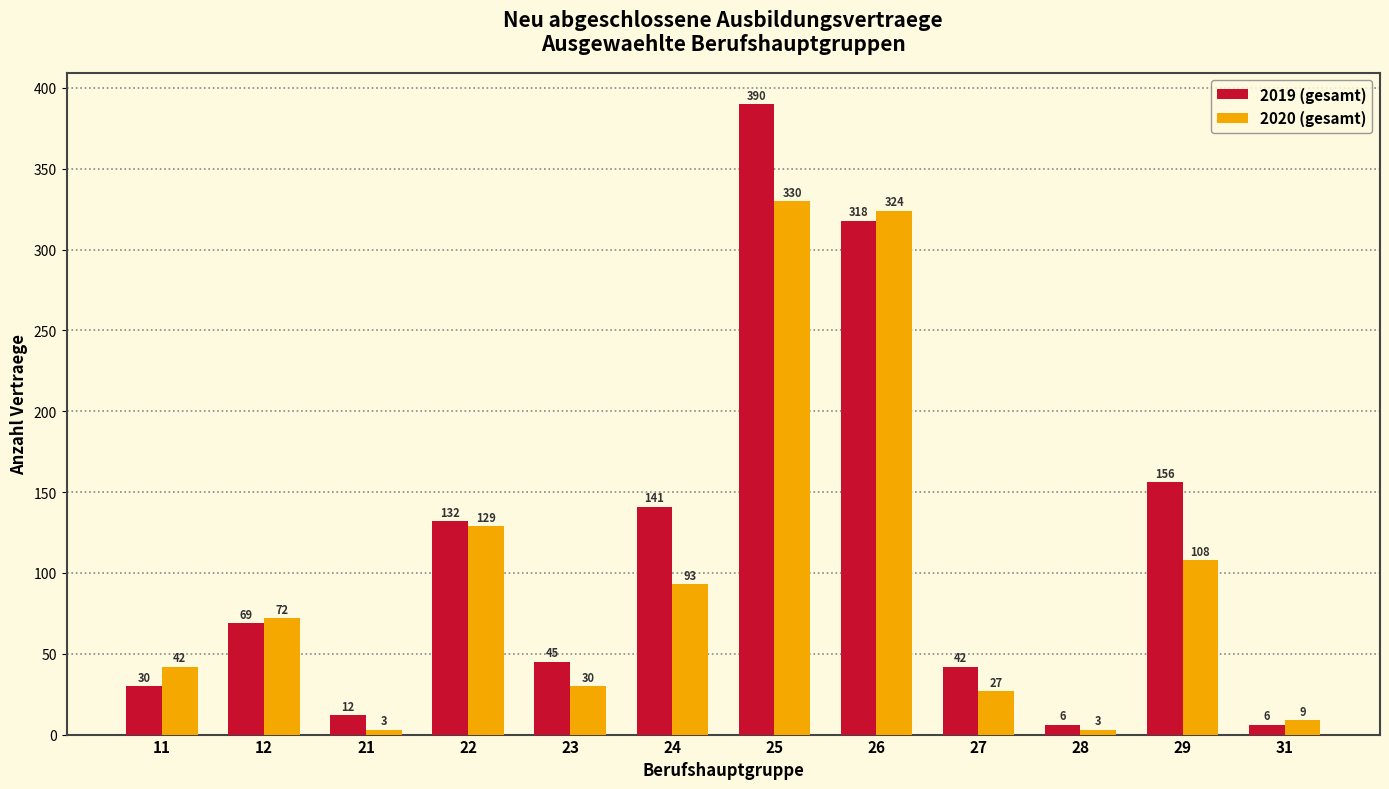

Reading left to right, list all the values displayed in this chart.

2019 (gesamt): 11=30	12=69	21=12	22=132	23=45	24=141	25=390	26=318	27=42	28=6	29=156	31=6
2020 (gesamt): 11=42	12=72	21=3	22=129	23=30	24=93	25=330	26=324	27=27	28=3	29=108	31=9